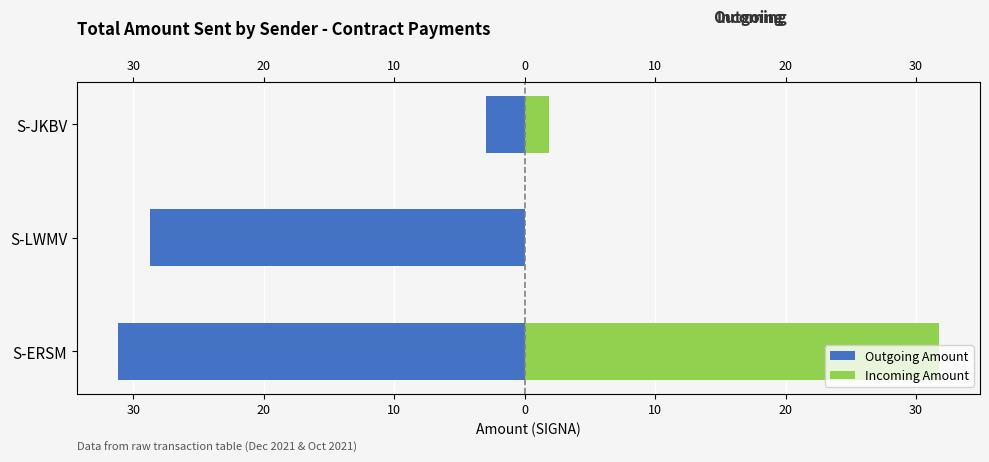

Is the value of Outgoing Amount at S-JKBV greater than the value of Incoming Amount at S-LWMV?

No